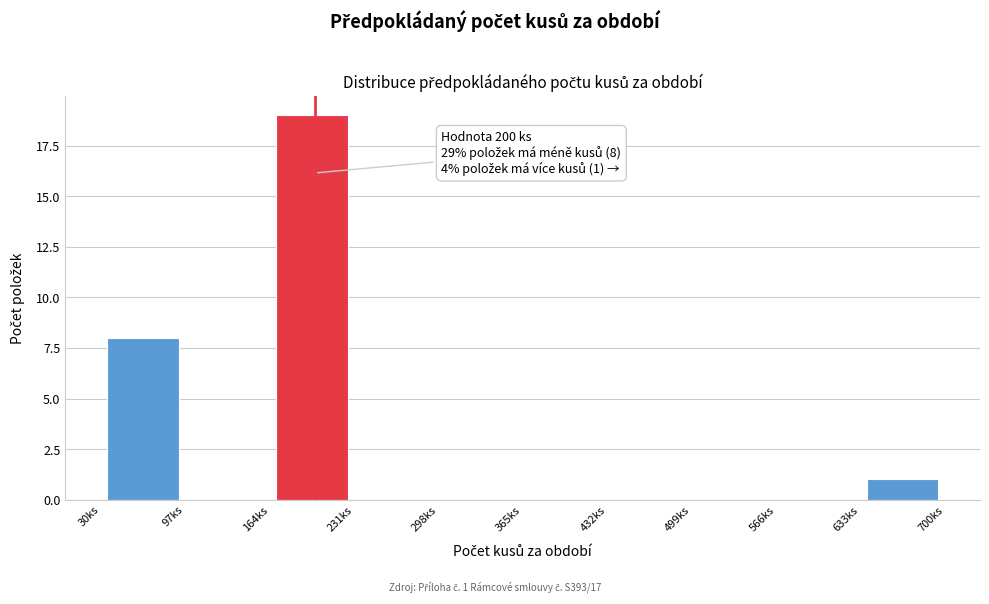

Over which range of the x-axis is the bar tallest?

164 to 231